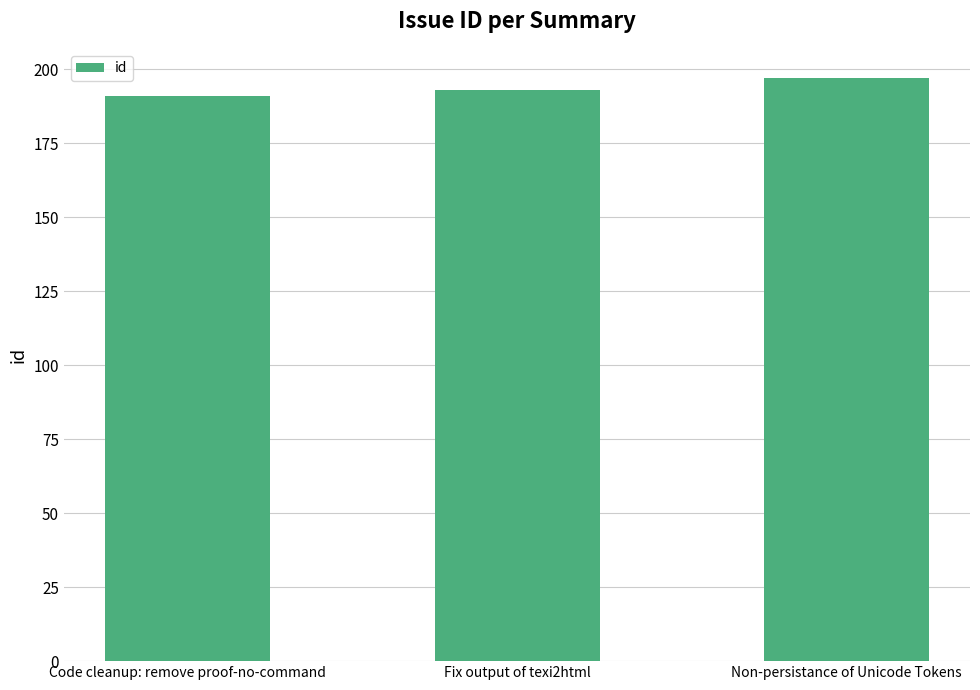

What is the smallest value displayed?

191